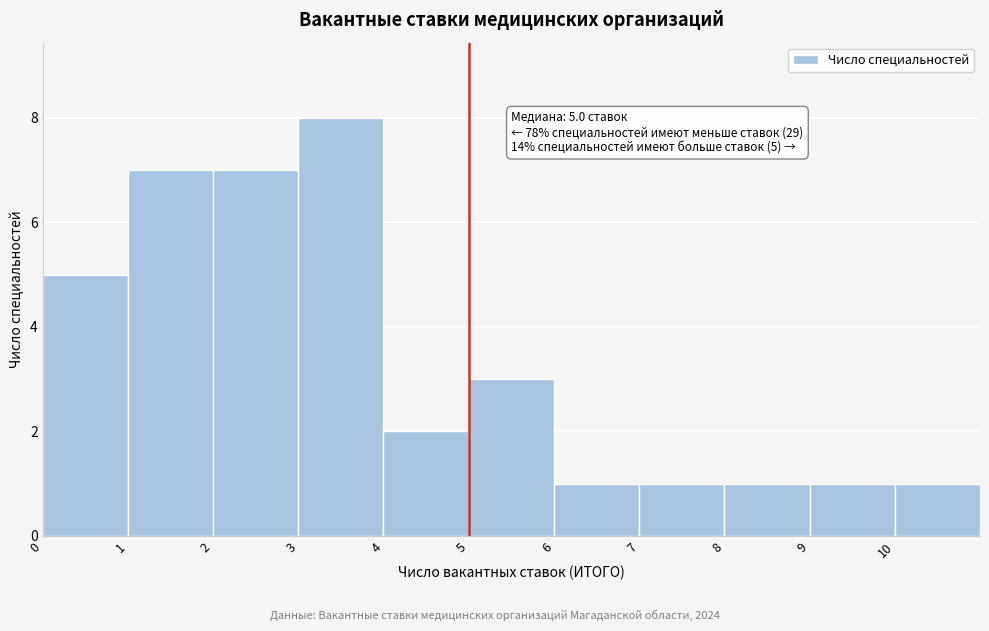

Over which range of the x-axis is the bar tallest?

3 to 4